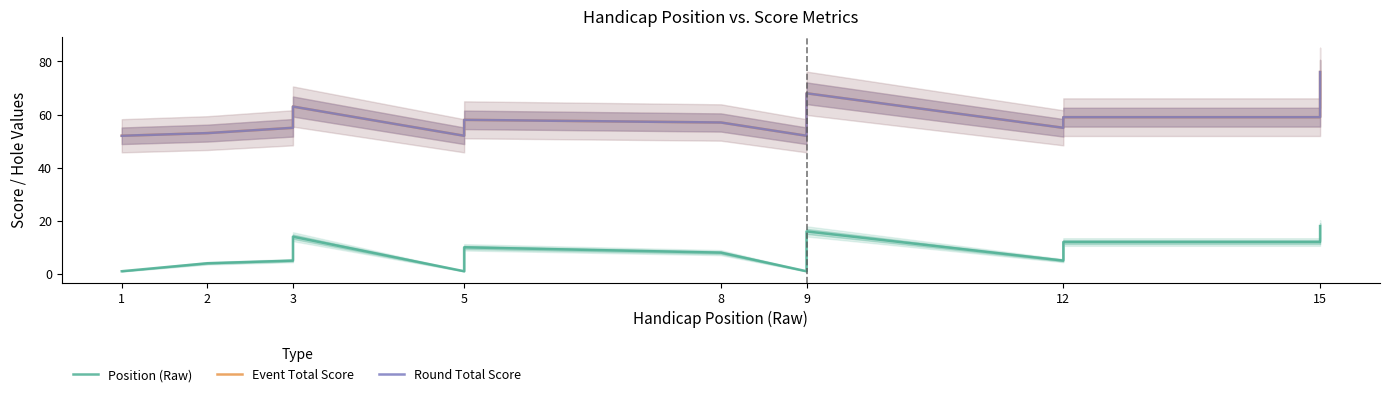

How many lines are shown in the chart?

3